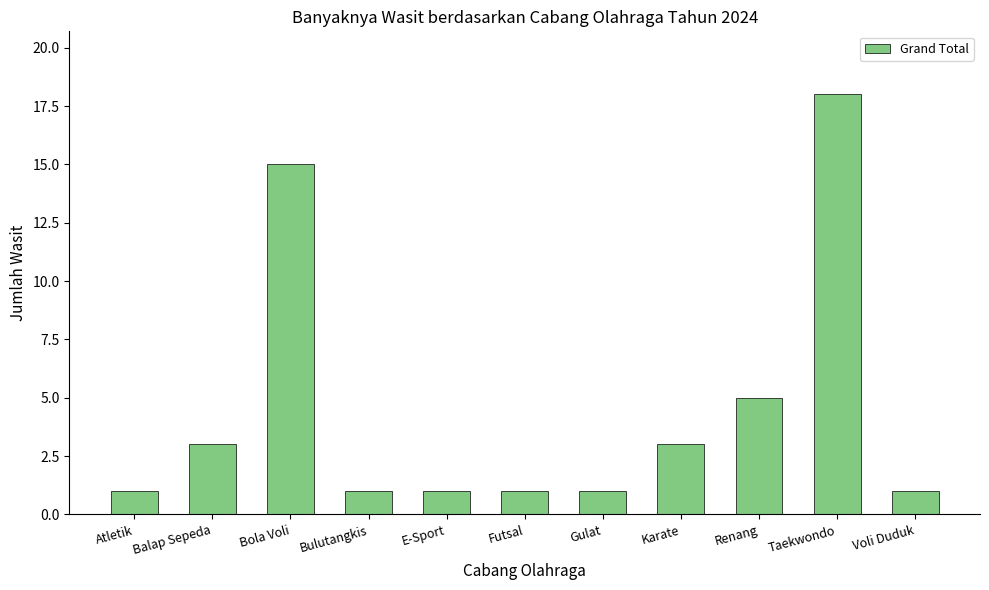

Which has a higher value, Gulat or Taekwondo?

Taekwondo